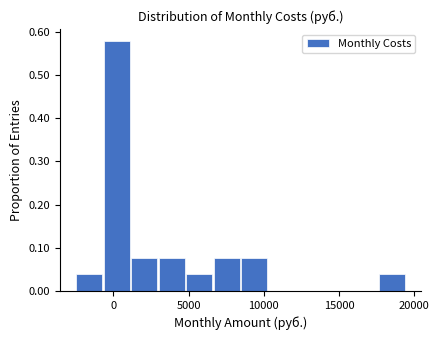

Around what value on the x-axis is the tallest bar? Give the approximate position of its centre, as read against the axis.

0